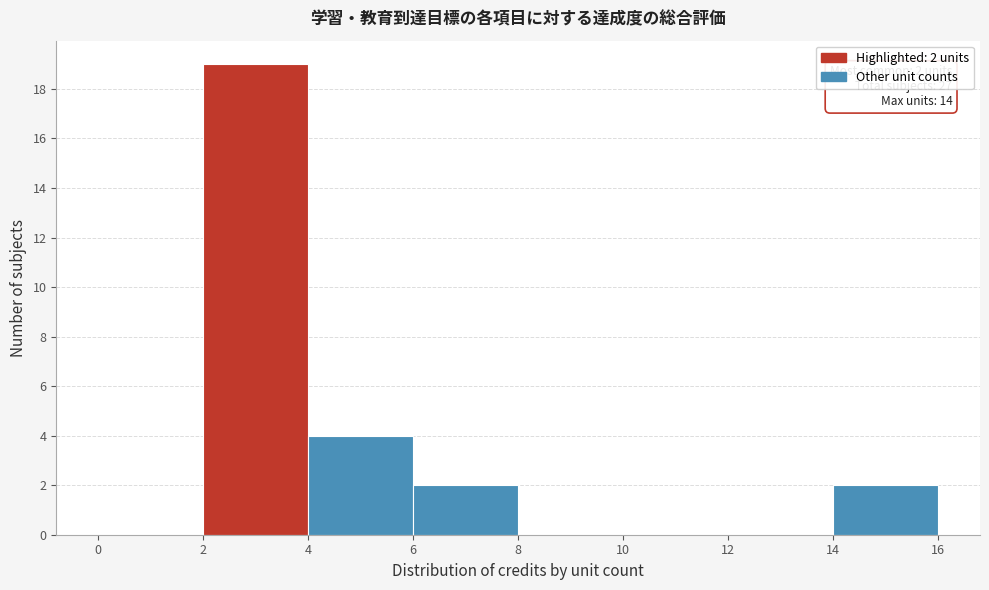

Over which range of the x-axis is the bar tallest?

2 to 4